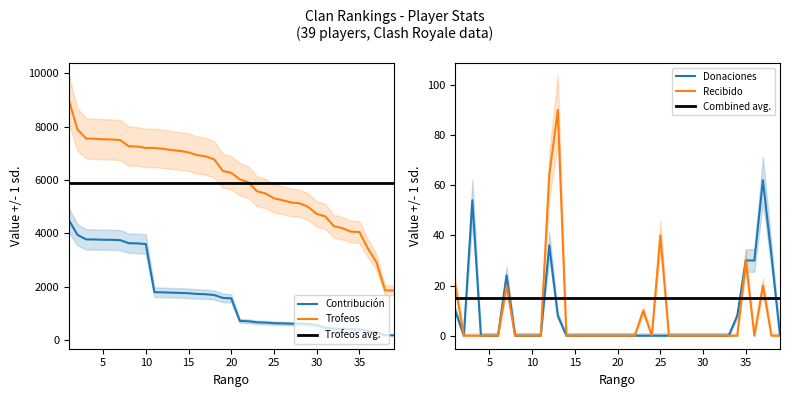

Which category has the lowest value in the Contribución series?

39